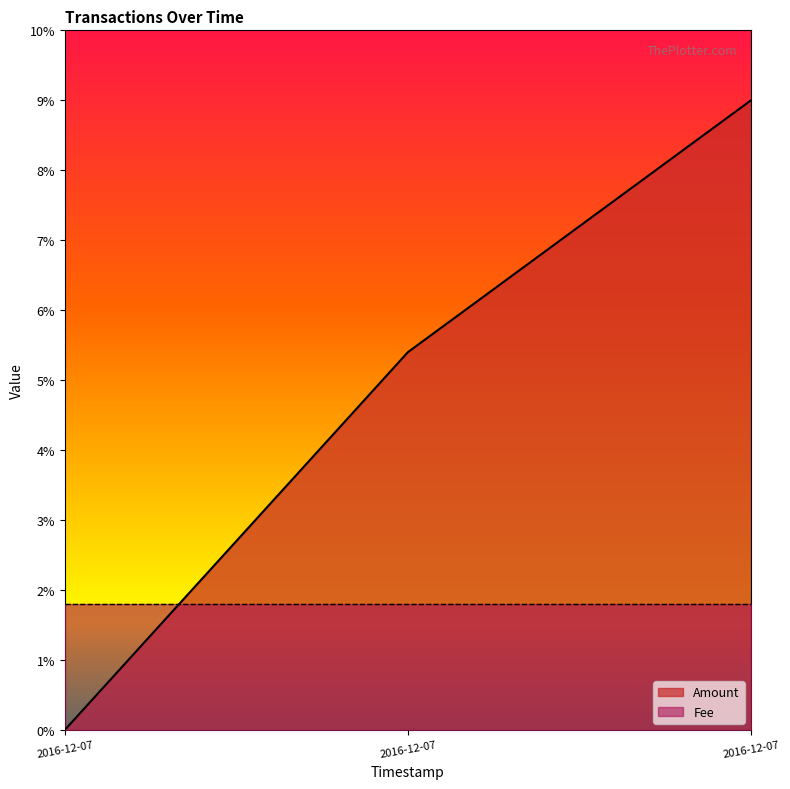

What is the change in value from 2016-12-07 11:37:05 to 2016-12-07 12:50:33?

+9.0